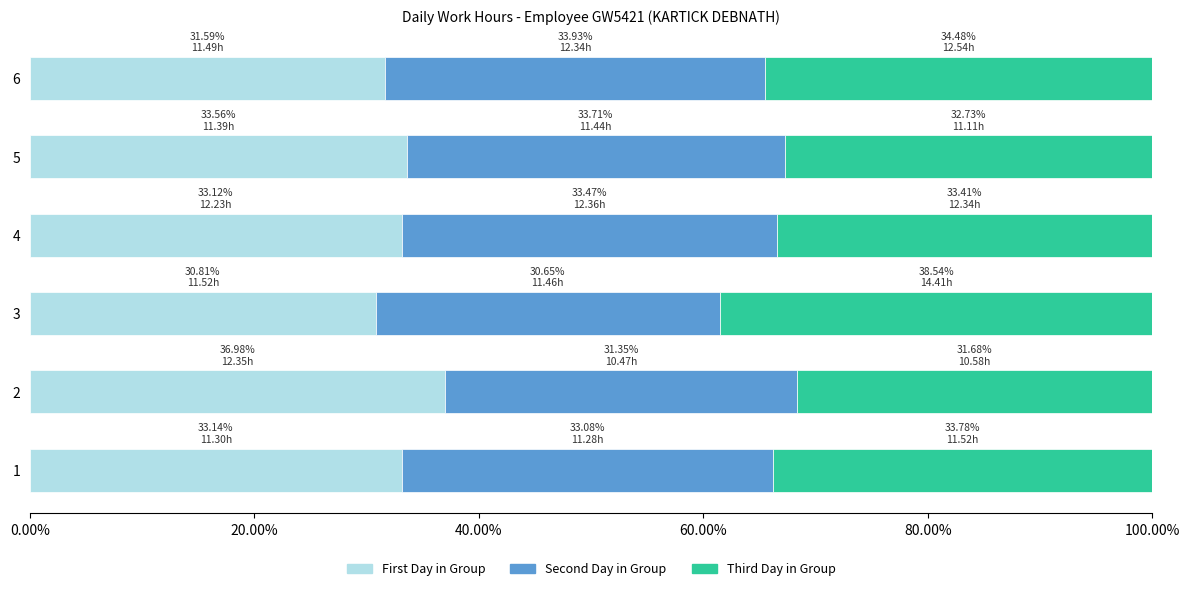

What is the difference between the second highest and second lowest values in the First Day in Group series?

2.0